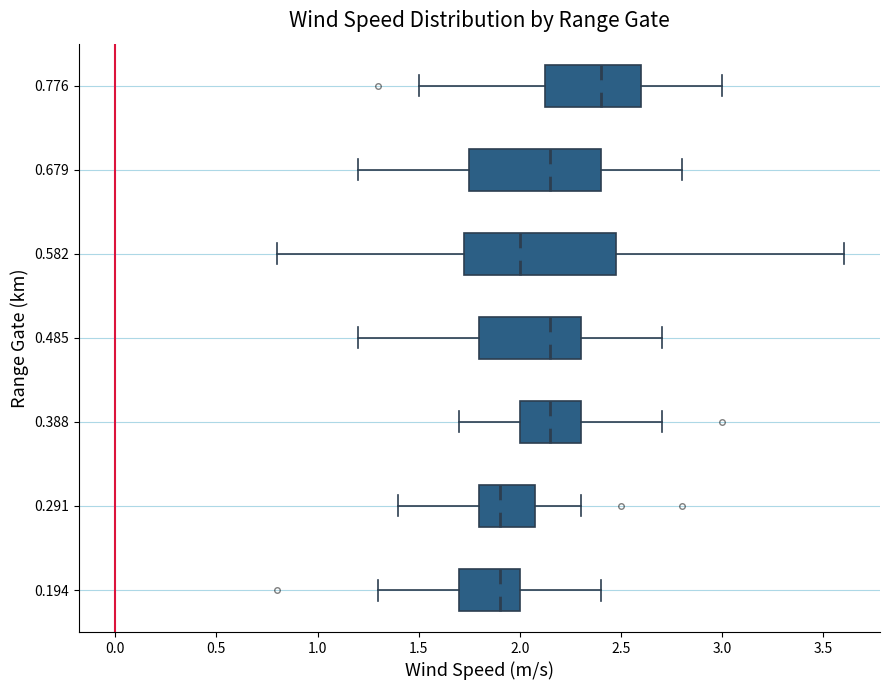

Which box is the widest, from its left edge to its right edge?

0.582